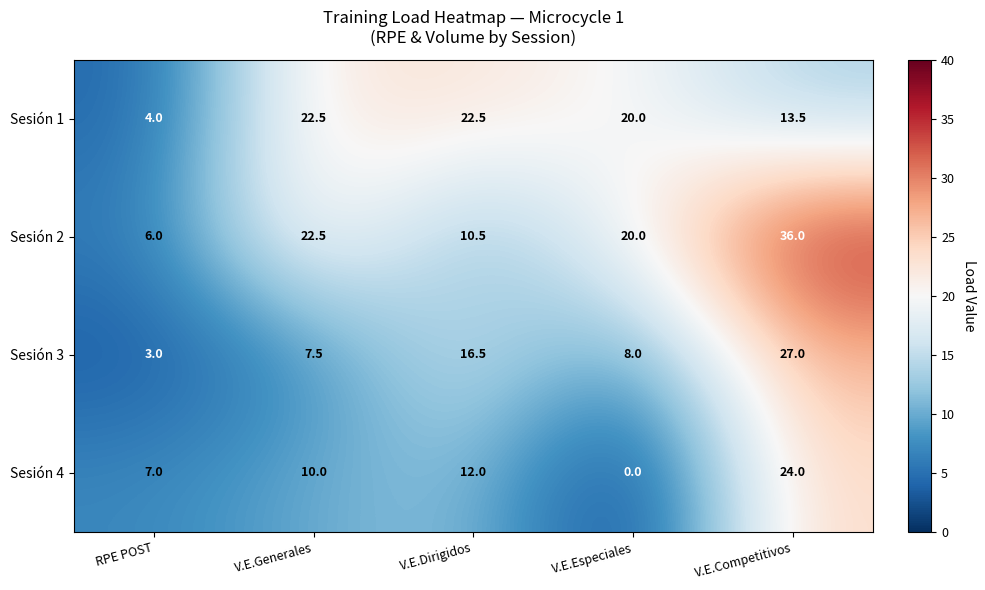

At which label does Sesión 3 first exceed 8?

V.E.Dirigidos